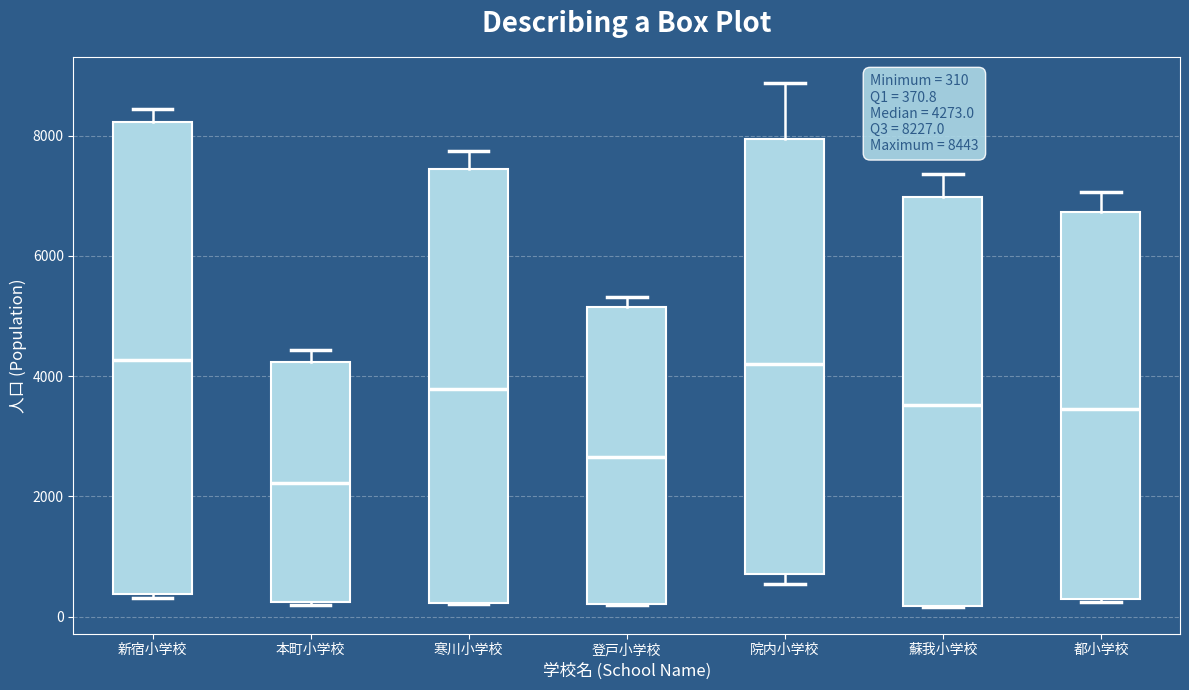

Which box is the tallest, from its lower edge to its upper edge?

新宿小学校